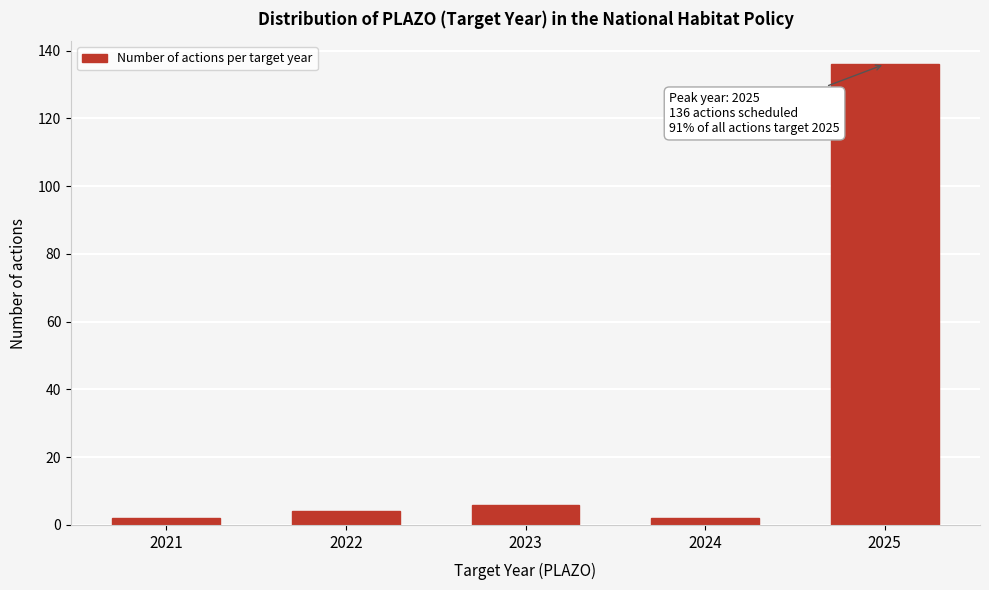

Reading right to left, extract all data points from this chart.

2025=136	2024=2	2023=6	2022=4	2021=2